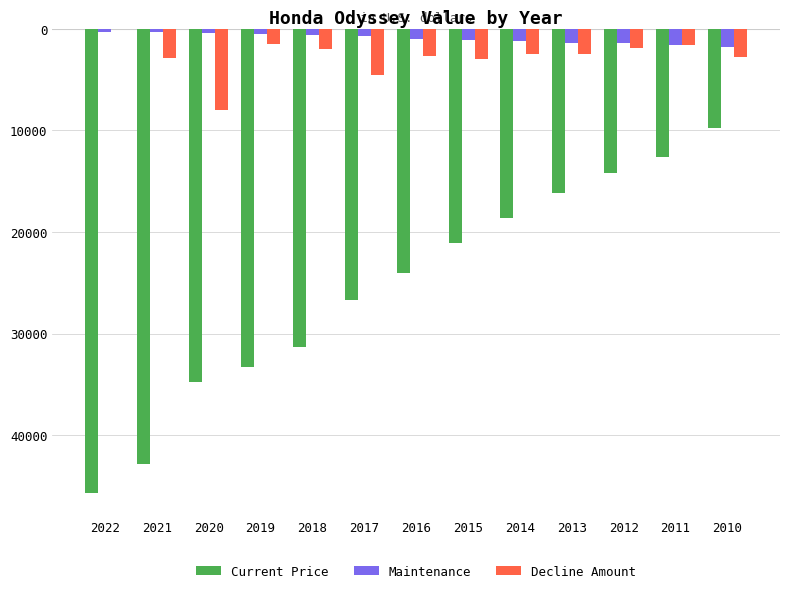

Which series changed the most between 2018 and 2016?

Current Price